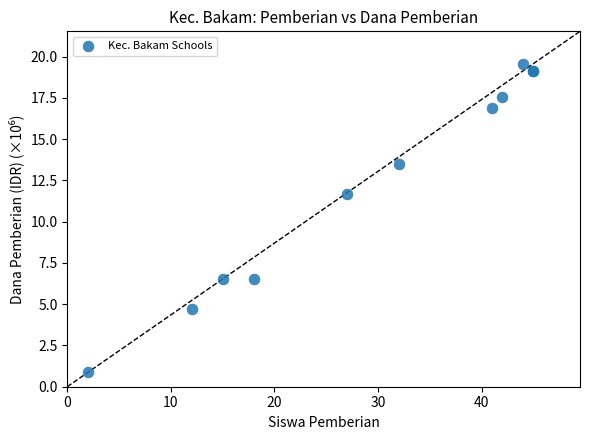

What Y value in the scatter plot is closest to 10?

11.7